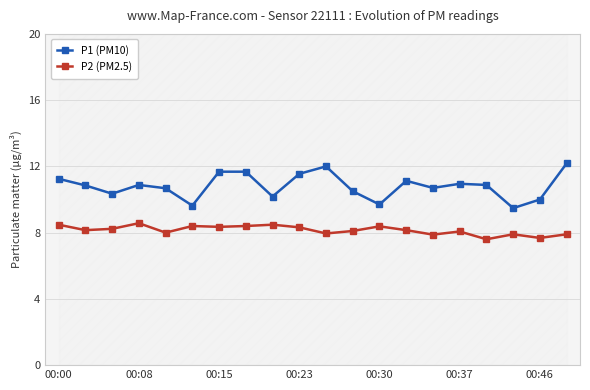

Rank the series by their maximum value, from lowest to highest.

P2 (PM2.5), P1 (PM10)